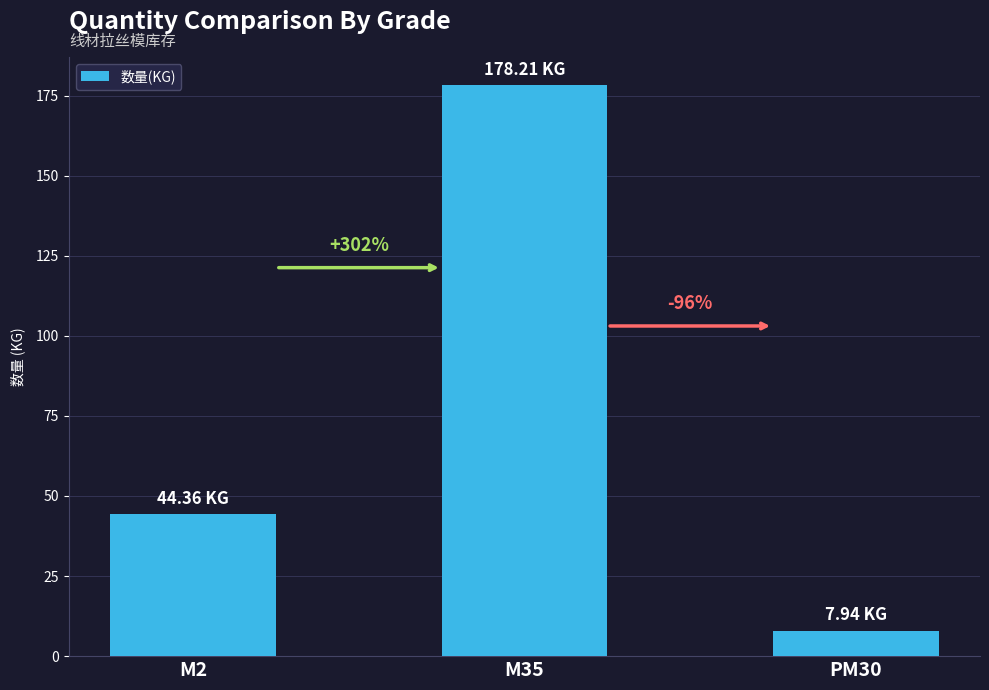

What is the difference between the values at M2 and M35?

133.9